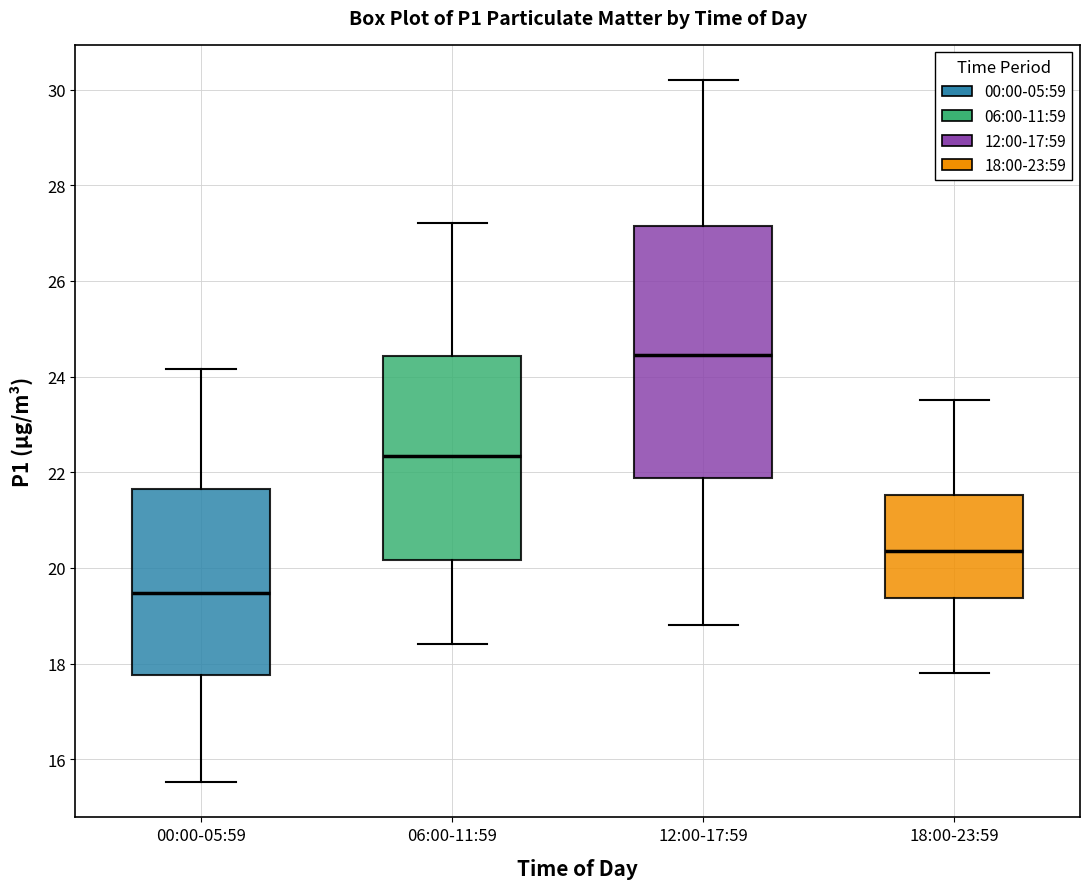

Which box's median line is the highest?

12:00-17:59